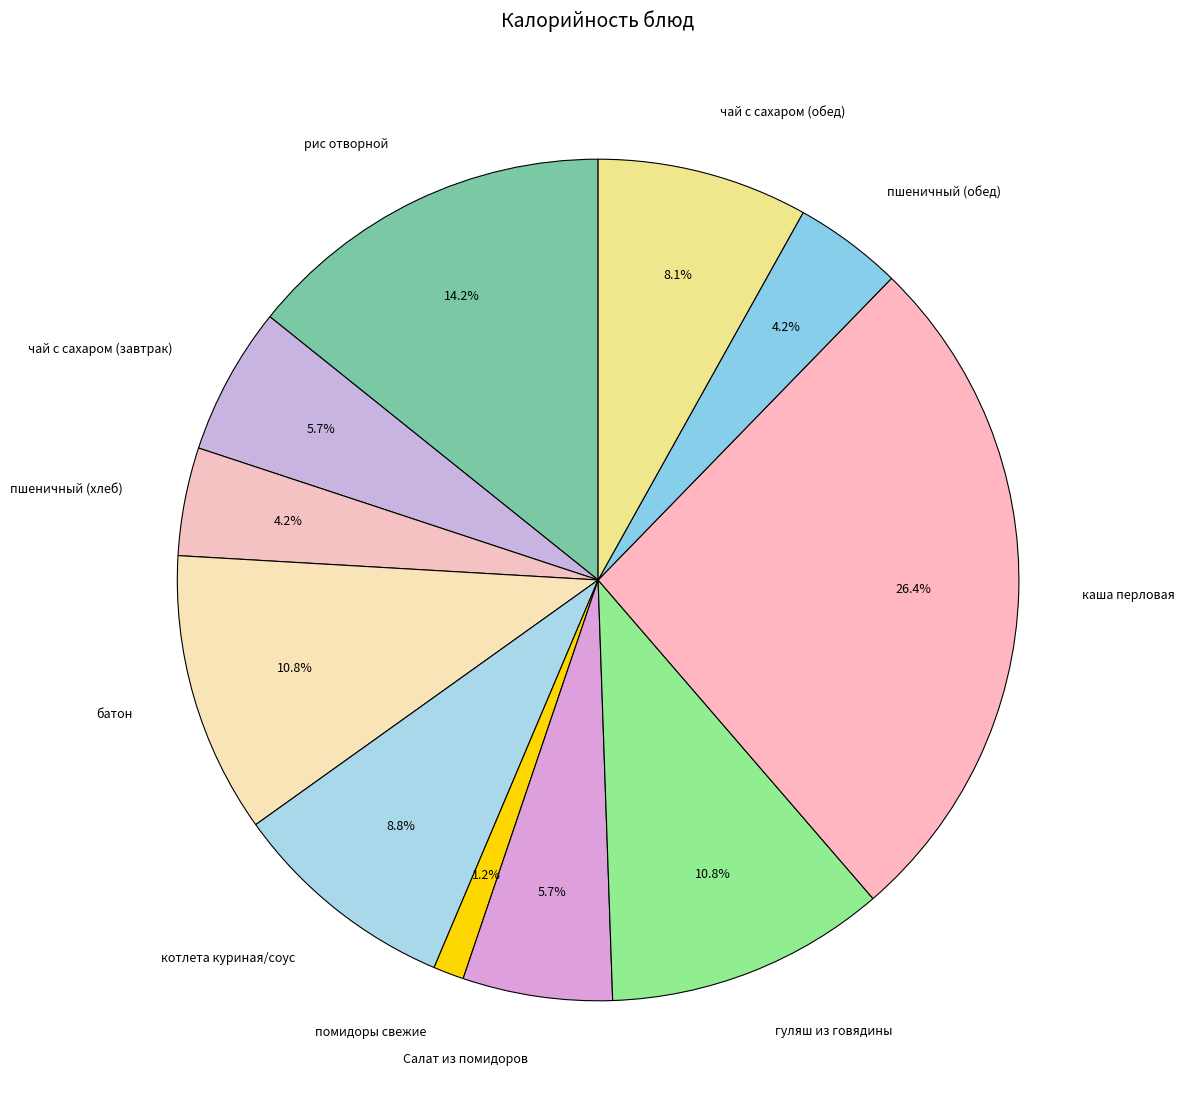

Between помидоры свежие and батон, which is larger?

батон